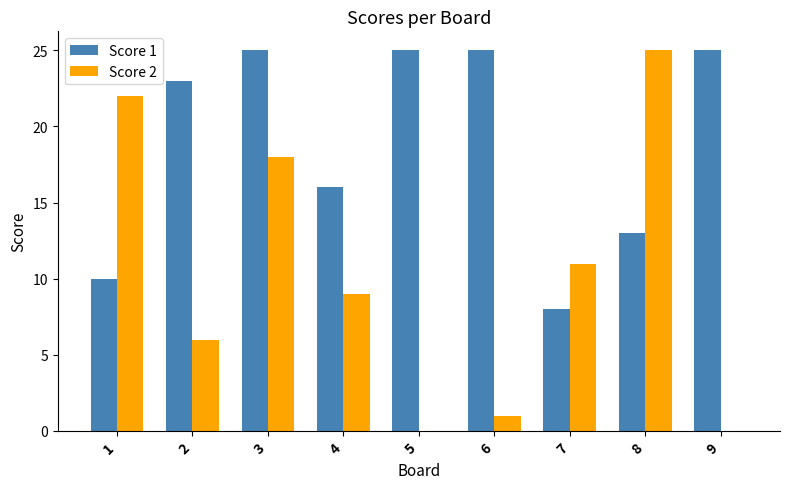

What is the sum of all Score 2 values?

92